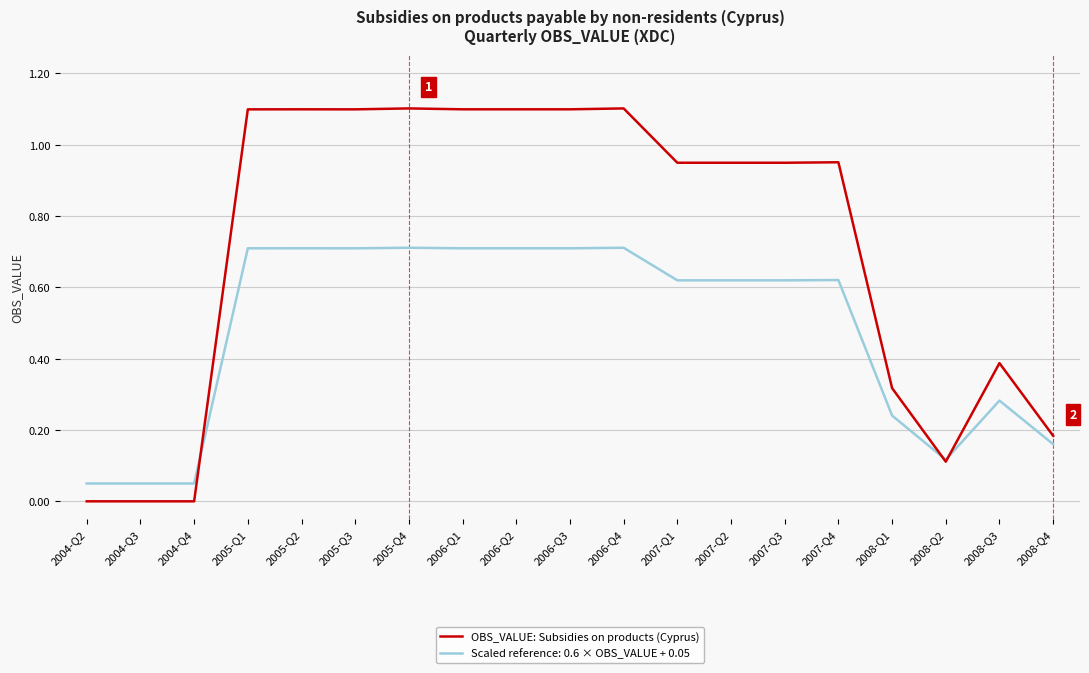

List the series in order of their peak value, highest first.

OBS_VALUE: Subsidies on products (Cyprus), Scaled reference: 0.6 × OBS_VALUE + 0.05